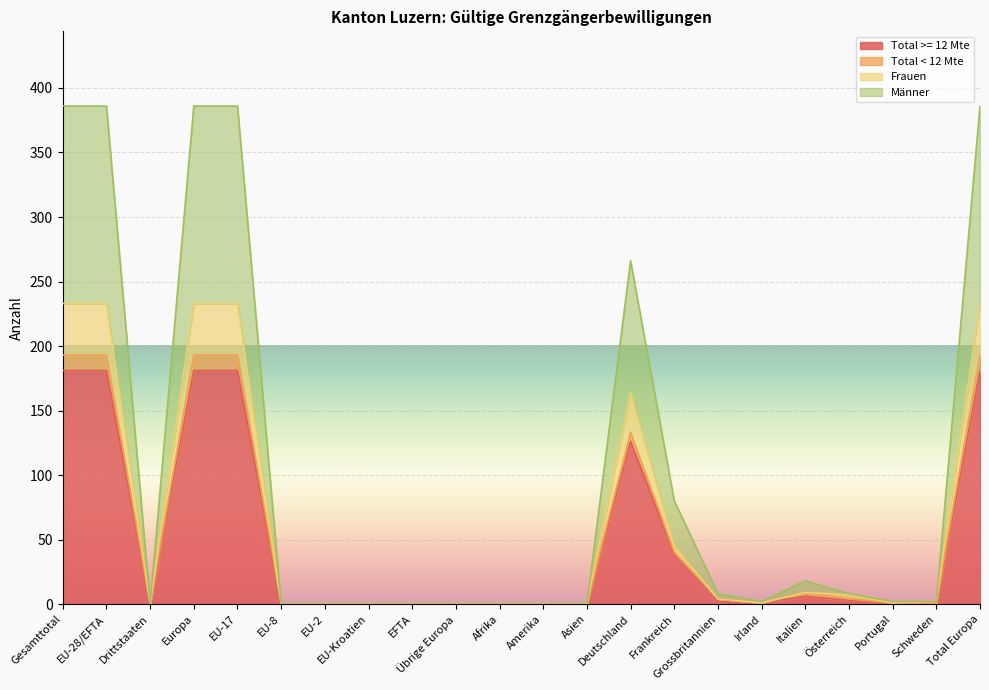

How many lines are shown in the chart?

4